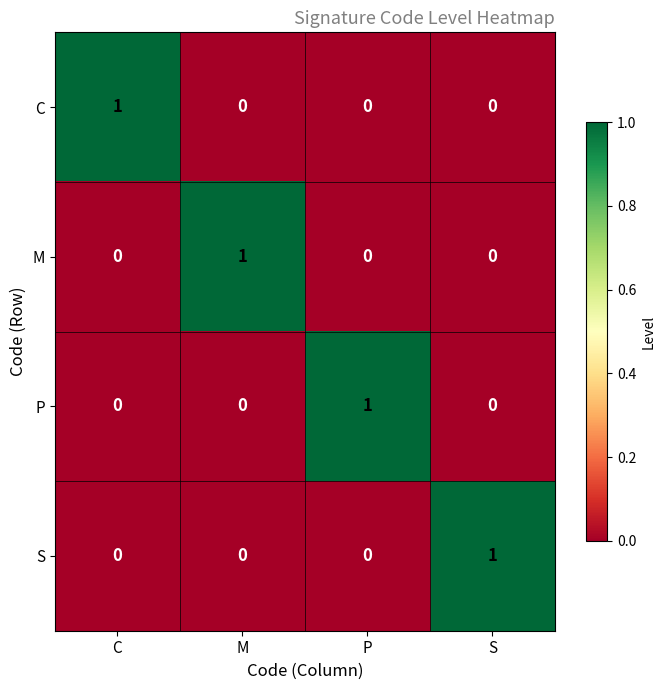

At how many categories does at least one series exceed 0?

4